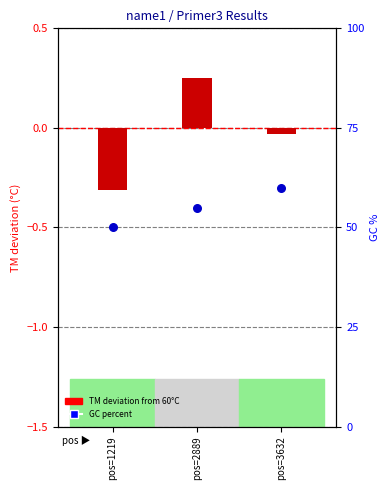

Which series reaches the maximum Y coordinate?

GC percent